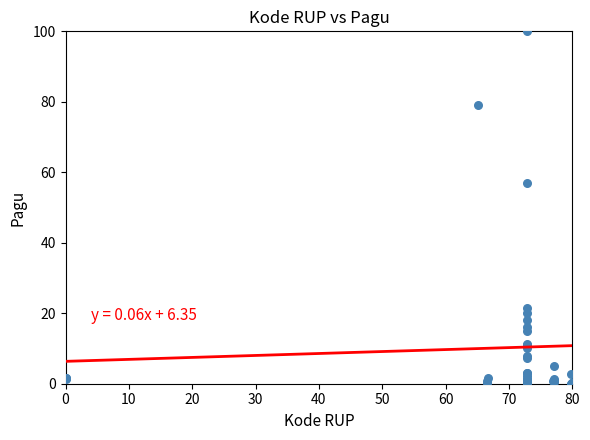

What Y value in the scatter plot is closest to 50?

57.0